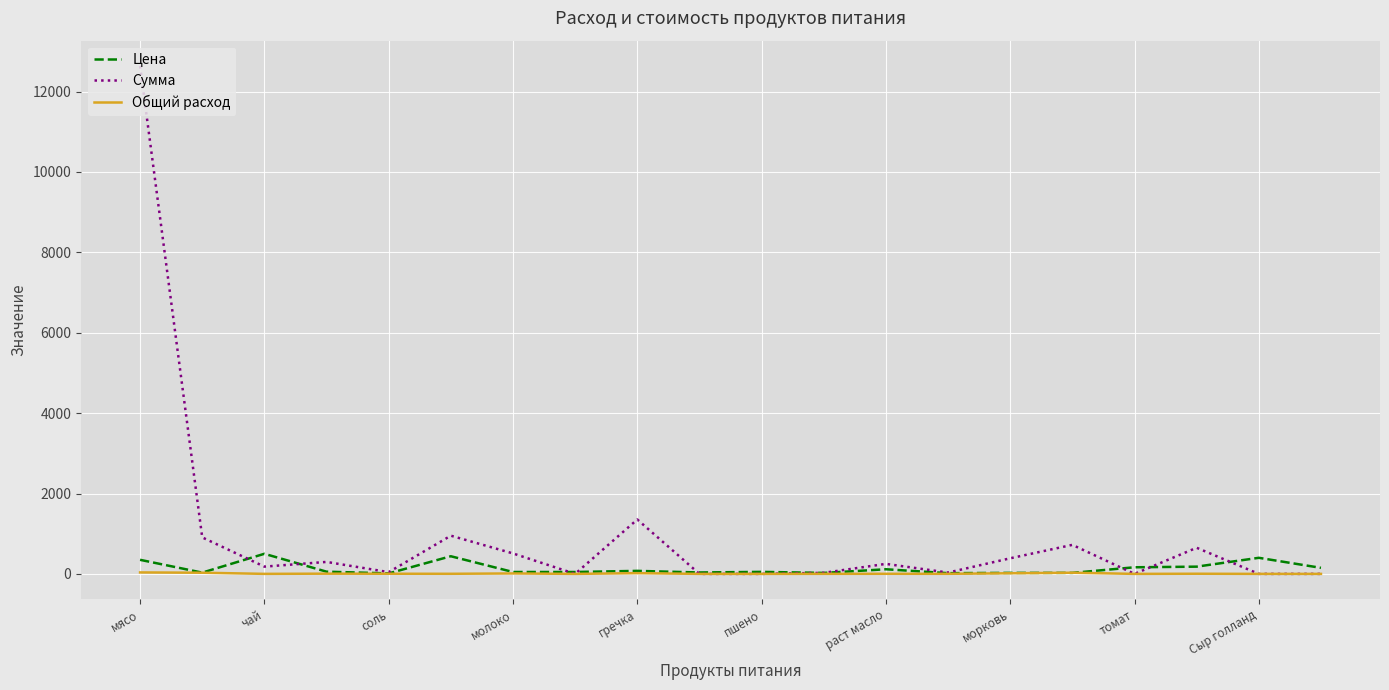

What are all the series names shown in the legend?

Цена, Сумма, Общий расход